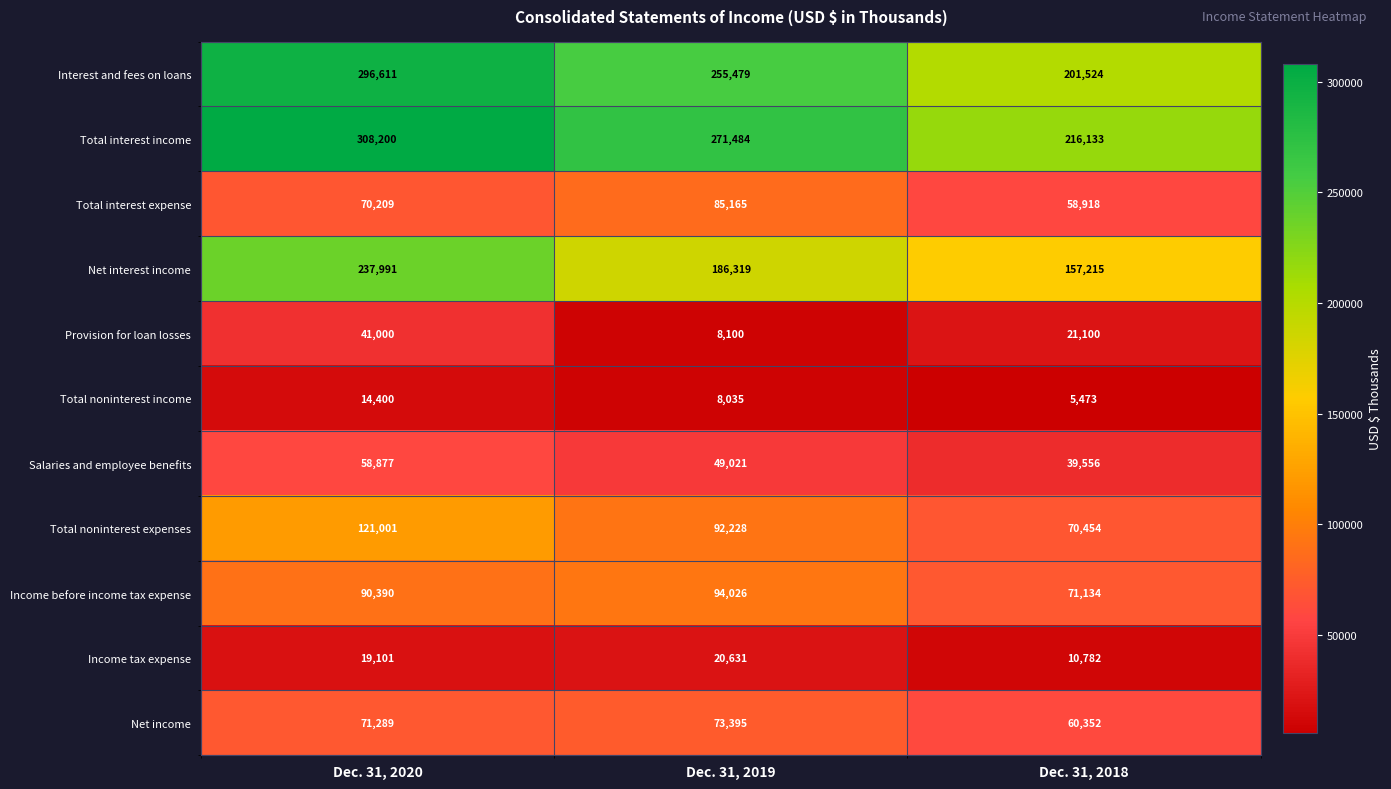

What is the total value across all series at Dec. 31, 2019?

1143883